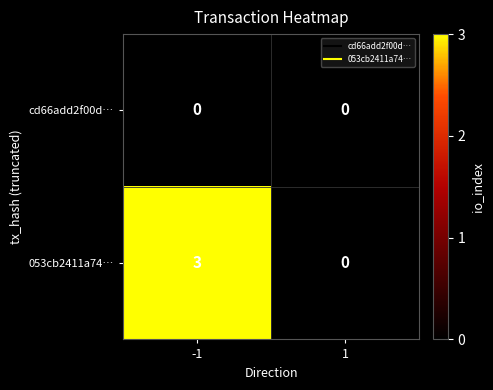

At how many categories does at least one series exceed 2?

1